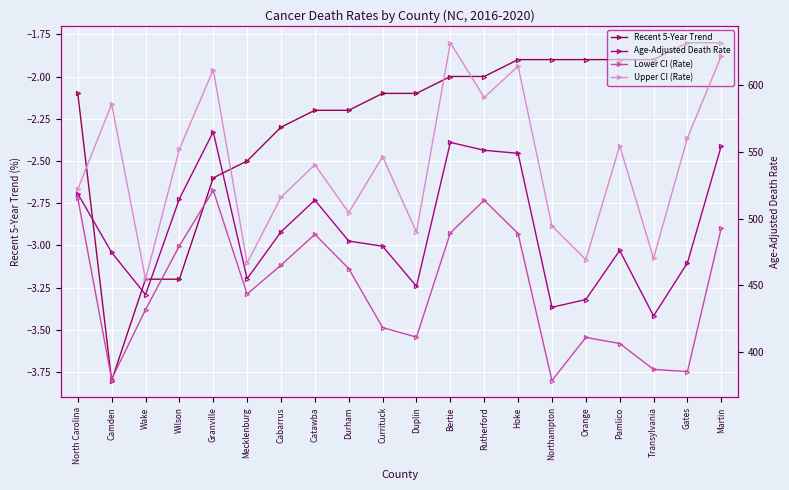

How many data points does each series have?

20